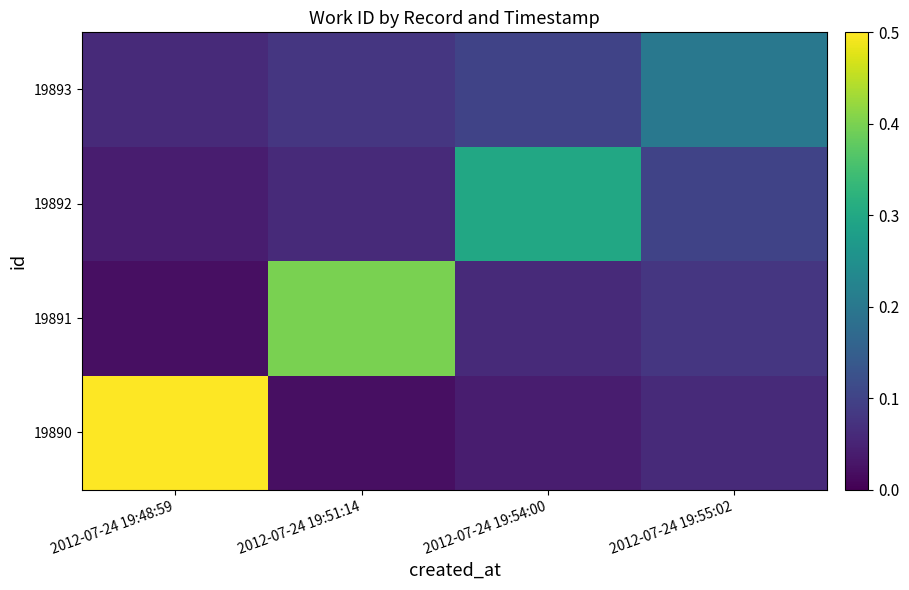

Which series has the largest range (max minus min)?

19890